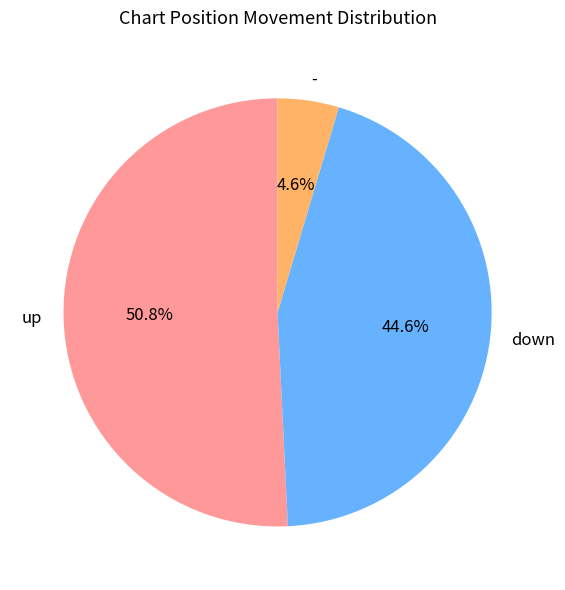

What is the ratio of the value at up to the value at down?

1.1